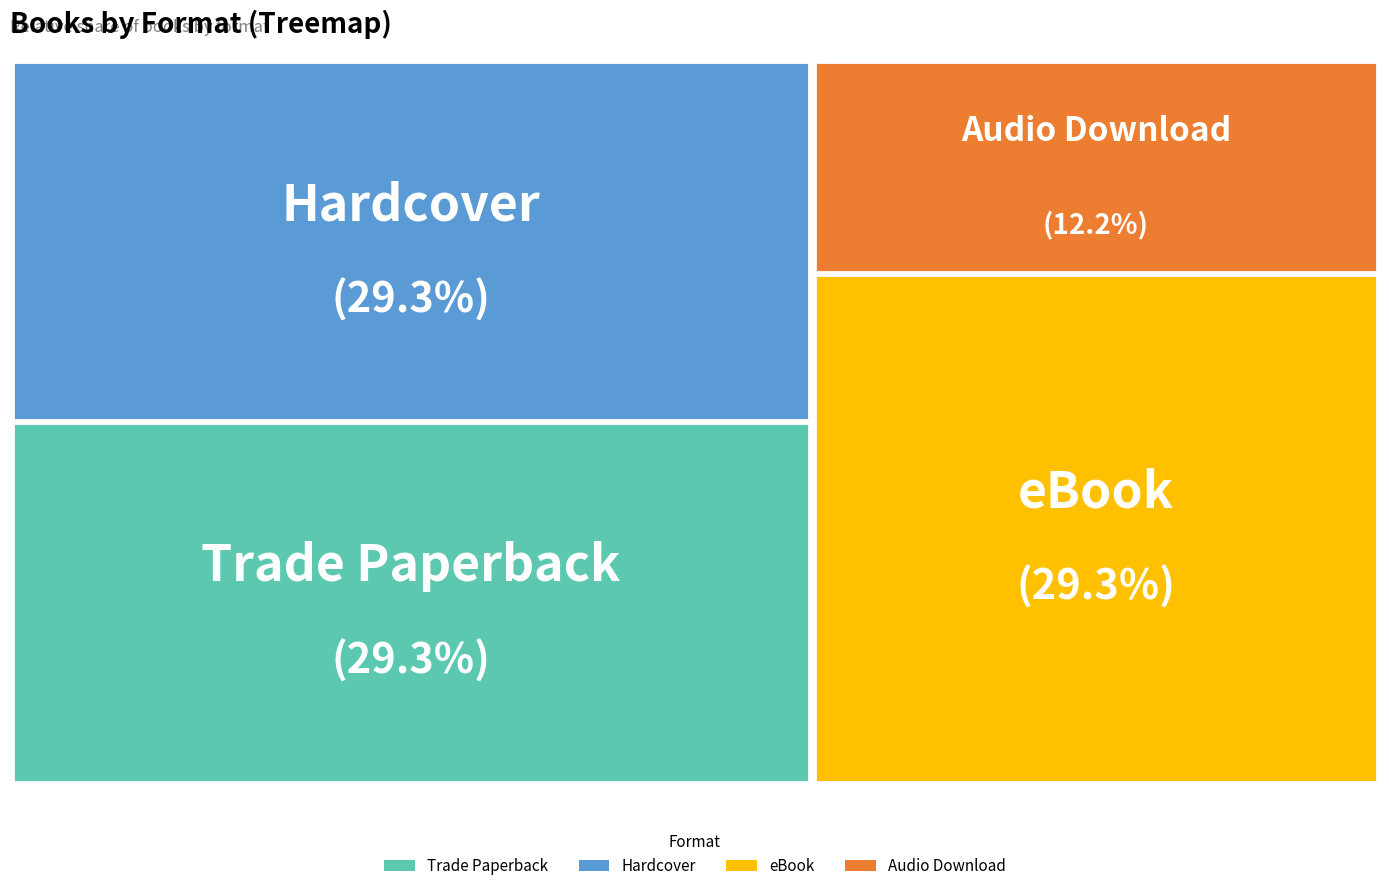

The eBook slice represents 29% of the pie. True or false?

True